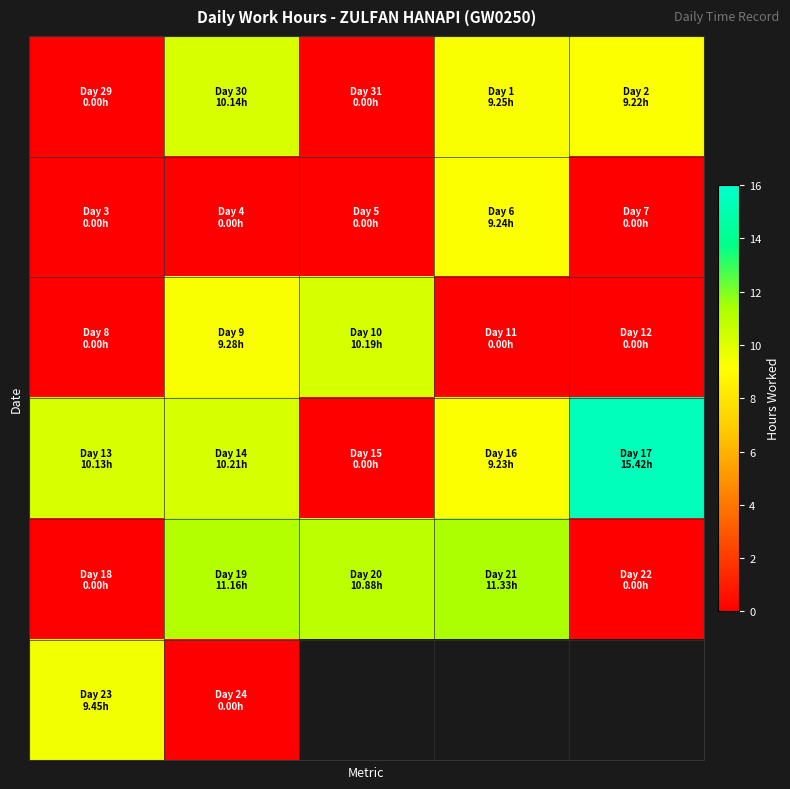

At which category is the sum across all series the highest?

1